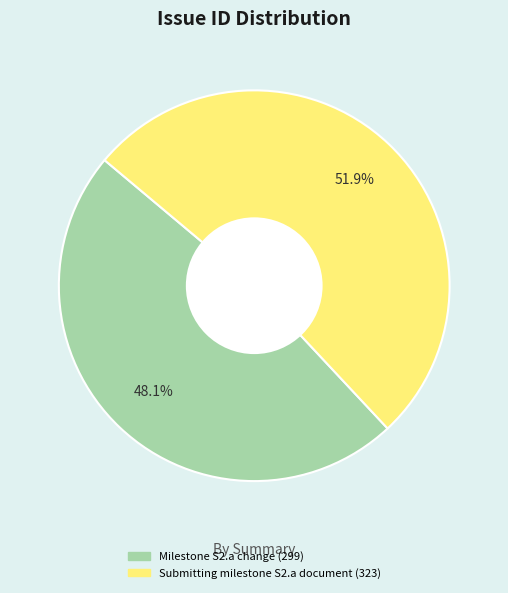

To the nearest percent, what is the combined percentage of Submitting milestone S2.a document and Milestone S2.a change?

100%